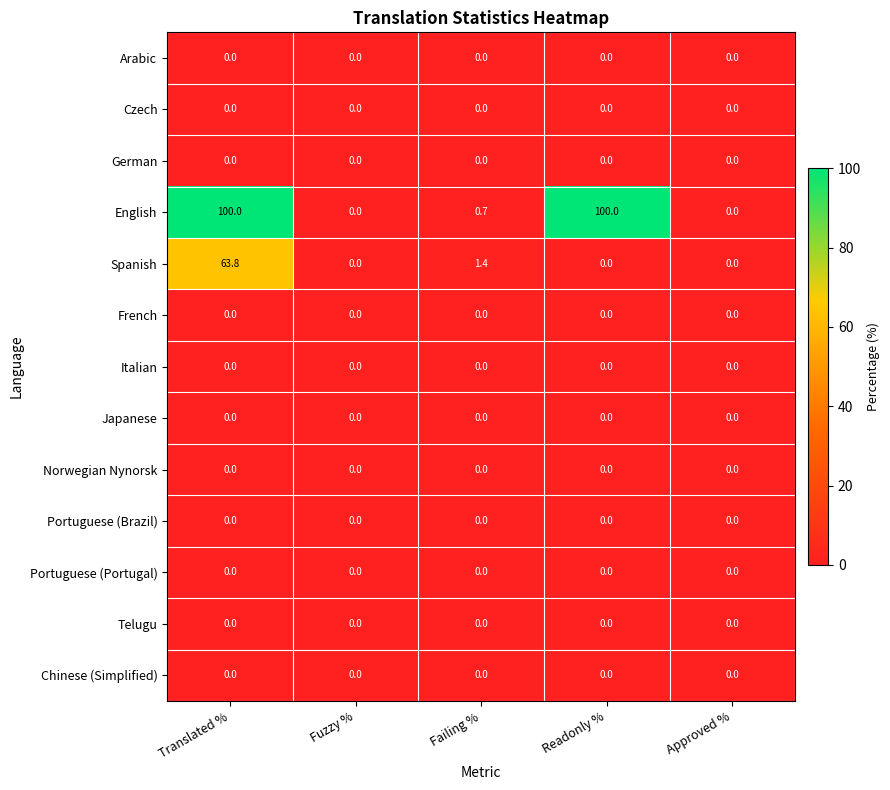

Which series has the largest total across all categories?

English